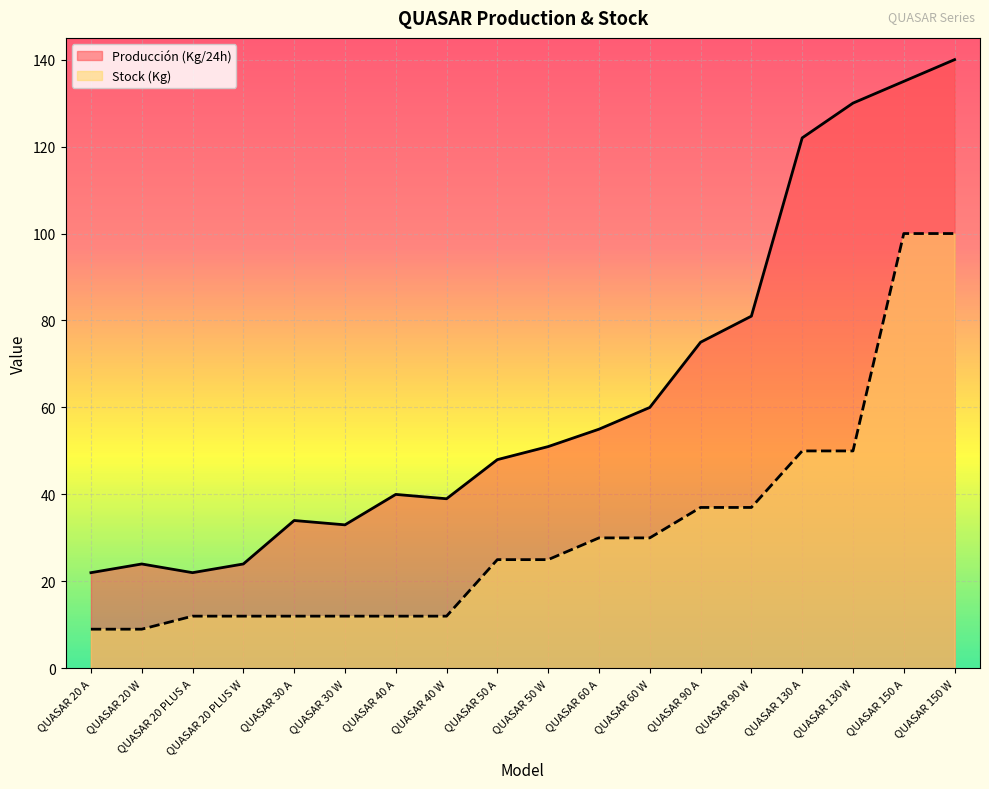

Is it true that Stock (Kg) equals 9 at QUASAR 20 W?

True